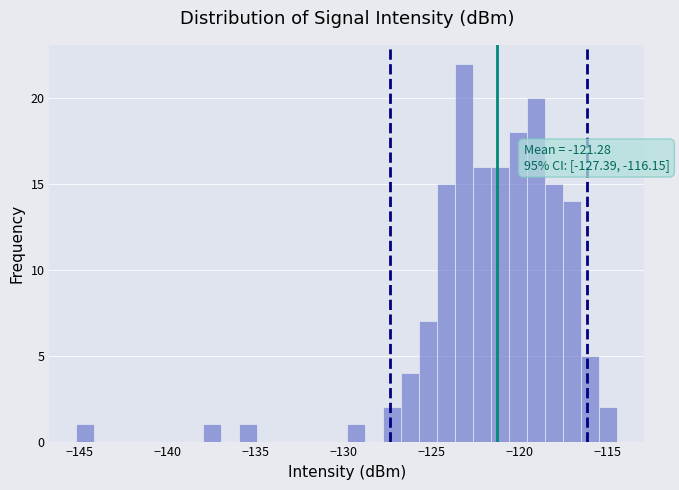

Around what value on the x-axis is the tallest bar? Give the approximate position of its centre, as read against the axis.

-123.0